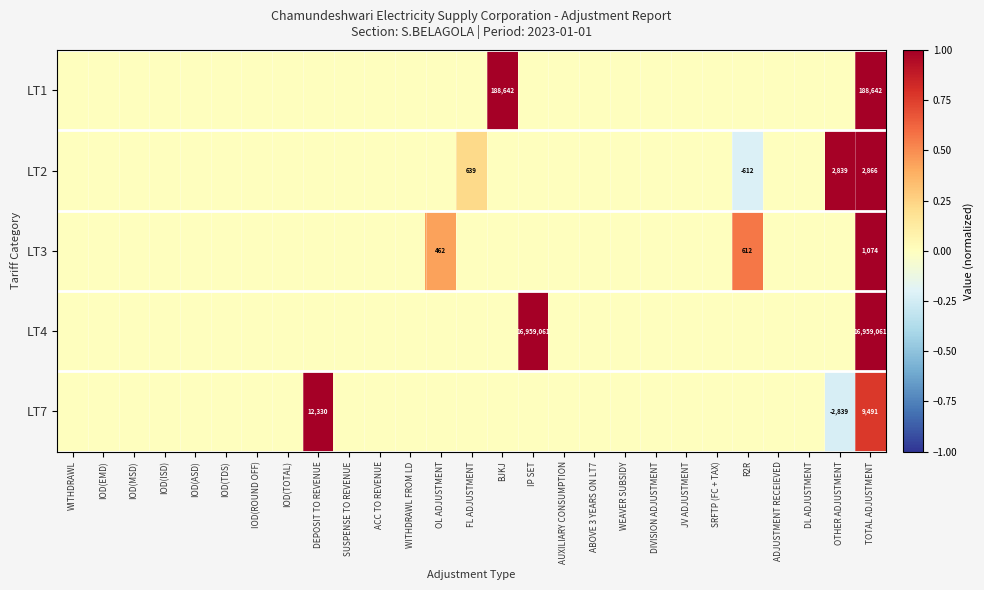

The value of LT1 at TOTAL ADJUSTMENT is 115304. True or false?

False